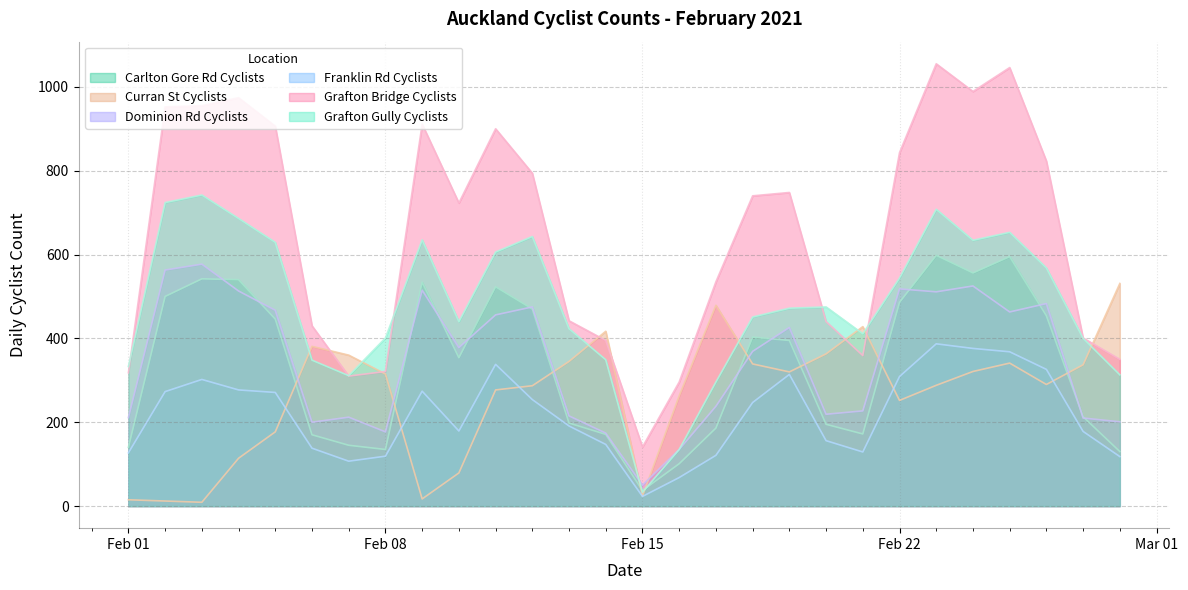

At 2021-02-09, list the series in order from largest to smallest.

Grafton Bridge Cyclists, Grafton Gully Cyclists, Carlton Gore Rd Cyclists, Dominion Rd Cyclists, Franklin Rd Cyclists, Curran St Cyclists